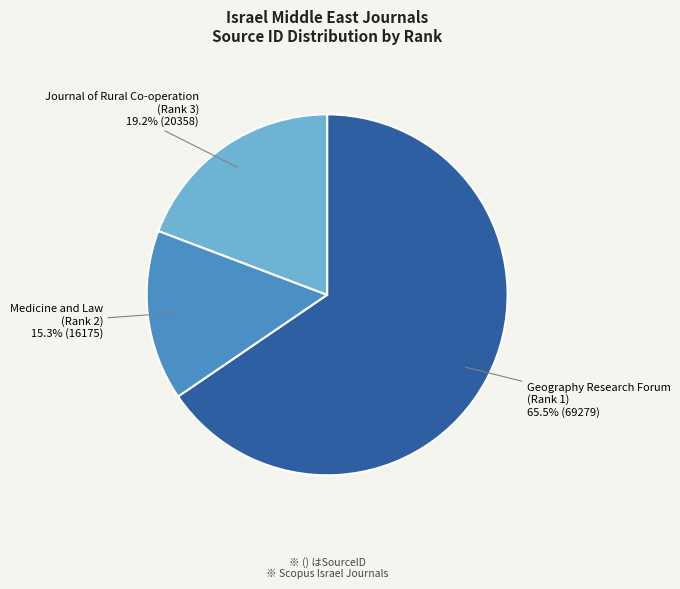

Approximately how many times larger is the value at Medicine and Law (Rank 2) compared to Journal of Rural Co-operation (Rank 3)?

0.8